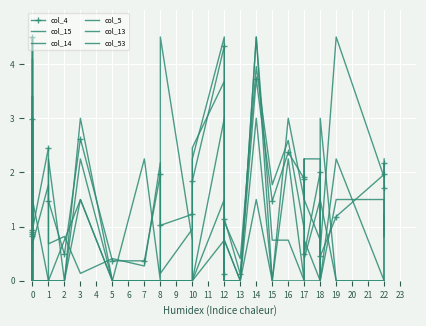

After their last crossing, which series has the higher values: col_4 or col_15?

col_4